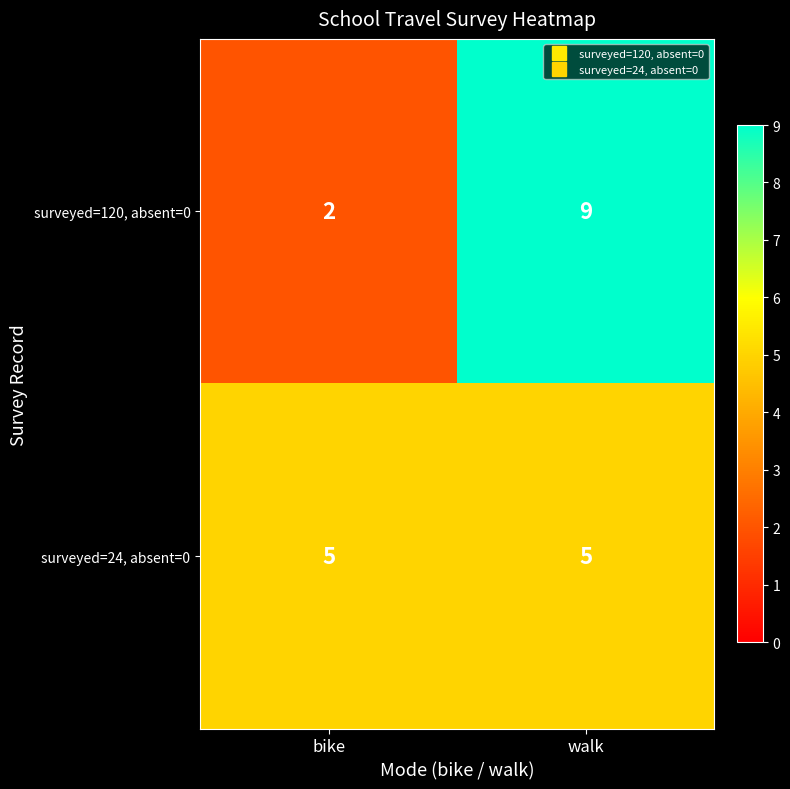

Which series changed the most between bike and walk?

surveyed=120, absent=0